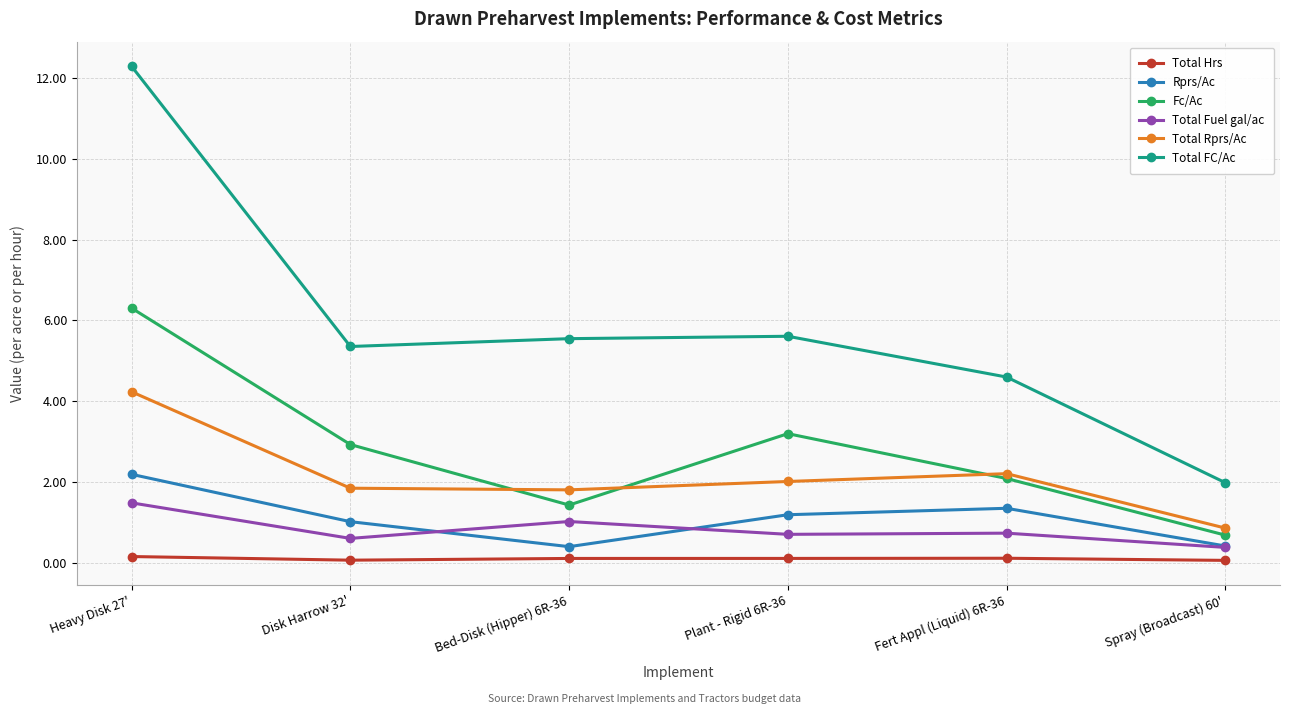

True or false: Total FC/Ac and Rprs/Ac intersect in this chart.

False